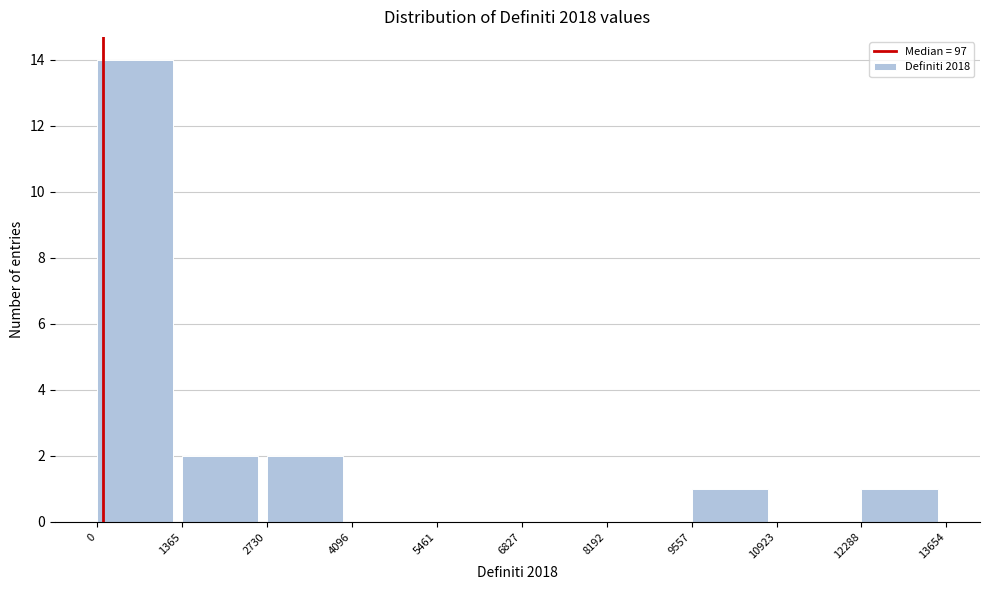

Reading left to right, list every bar in this chart as the range it spans on the x-axis followed by its height. The values are not printed on the chart, so give them approximately, as read against the axis.

0 to 1365: 14
1365 to 2730: 2
2730 to 4096: 2
4096 to 5461: 0
5461 to 6827: 0
6827 to 8192: 0
8192 to 9557: 0
9557 to 10923: 1
10923 to 12288: 0
12288 to 13654: 1